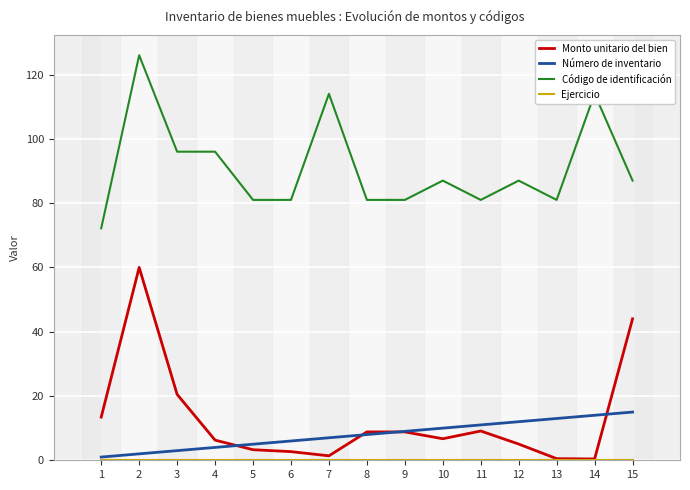

What is the highest value of the Número de inventario series?

15.0